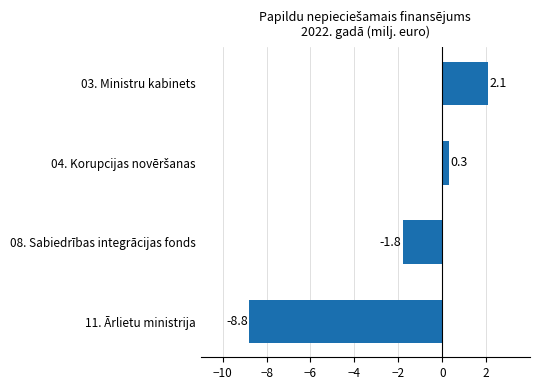

Which has a higher value, 08. Sabiedrības integrācijas fonds or 03. Ministru kabinets?

03. Ministru kabinets